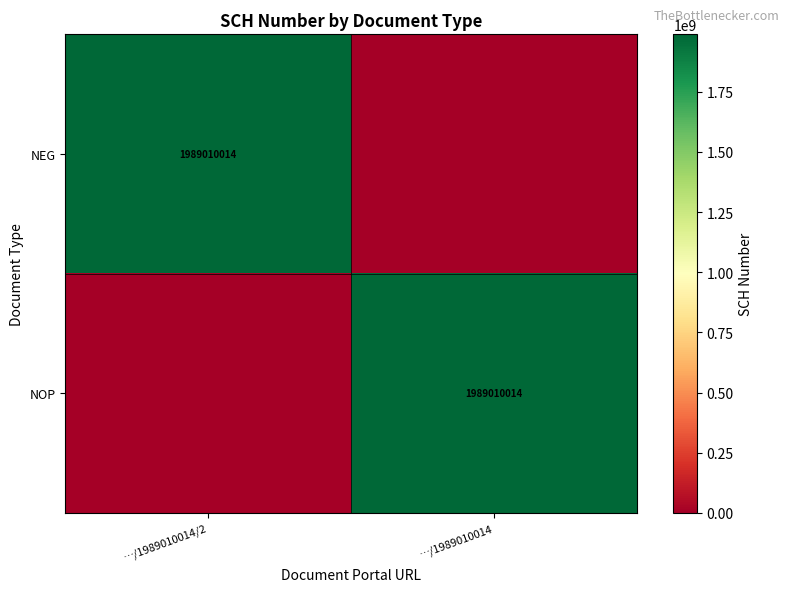

Is it true that NOP equals 2782850458 at …/1989010014?

False